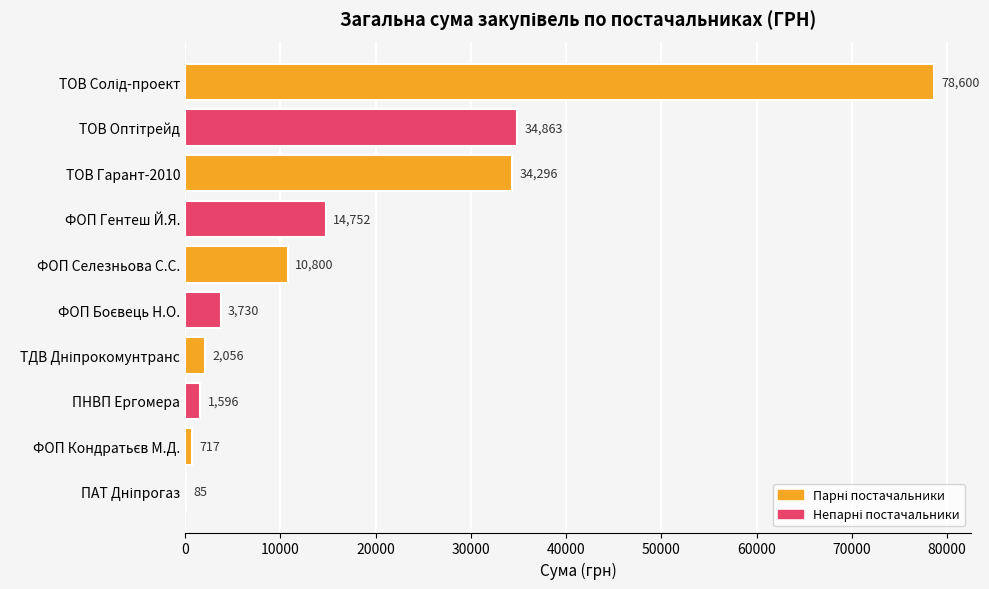

The chart shows a value of 14456.7 at ФОП Селезньова С.С.. True or false?

False